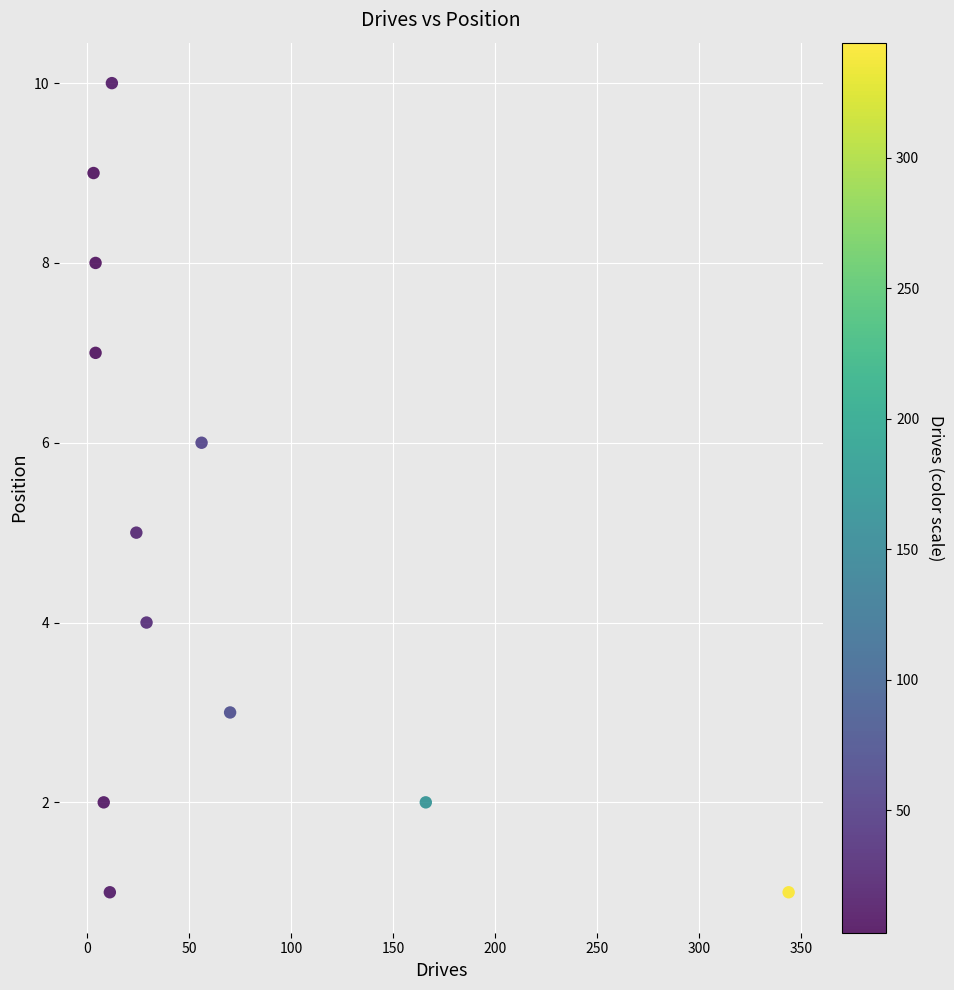

What is the range of Y values (max minus min)?

9